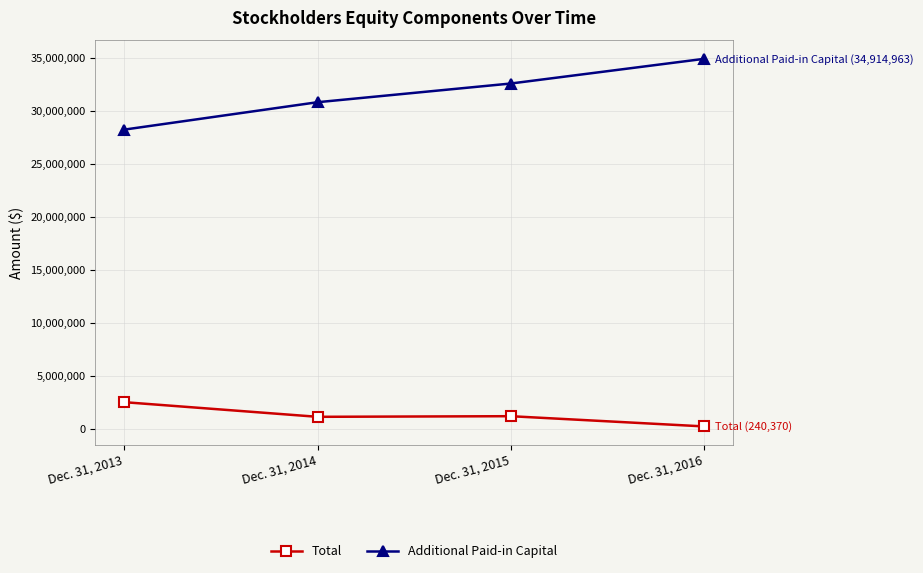

Rank the categories by Total value from lowest to highest.

Dec. 31, 2016, Dec. 31, 2014, Dec. 31, 2015, Dec. 31, 2013